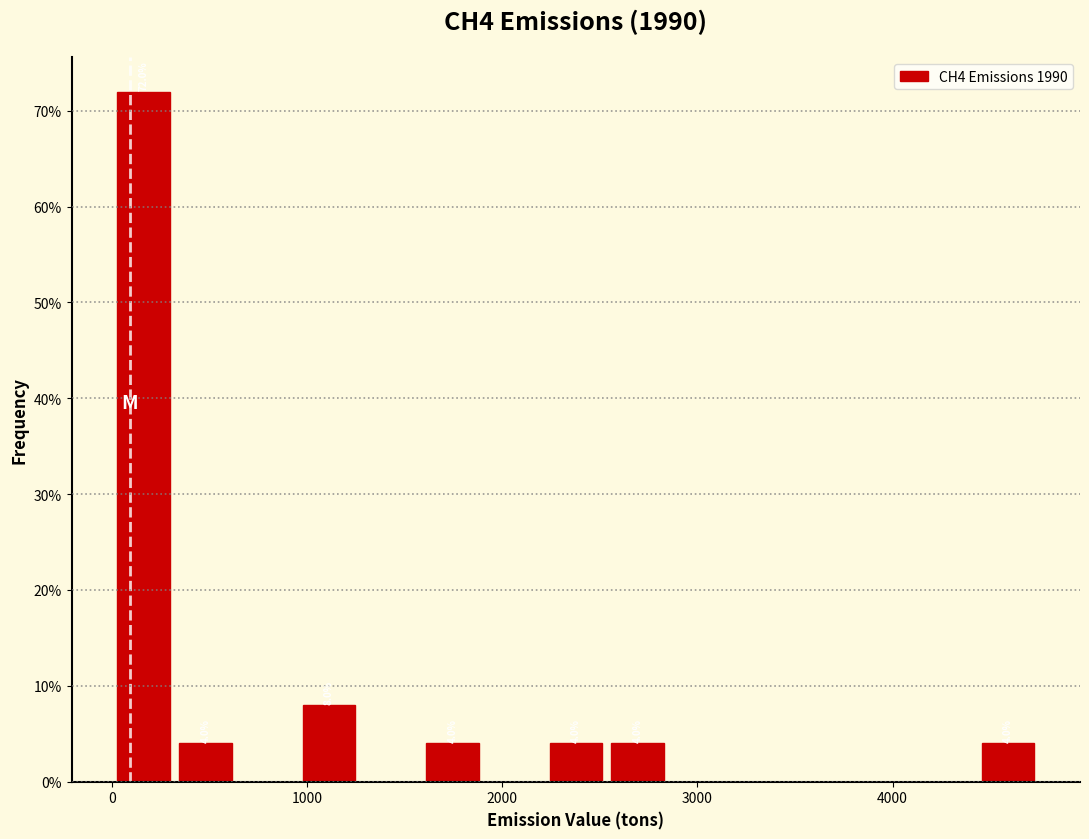

Read against the x-axis, roughly where is the centre of the tallest bar?

200